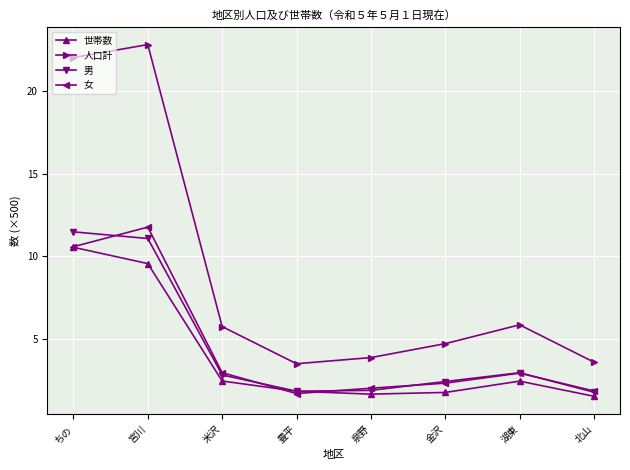

At which category does 男 reach its first local peak?

湖東